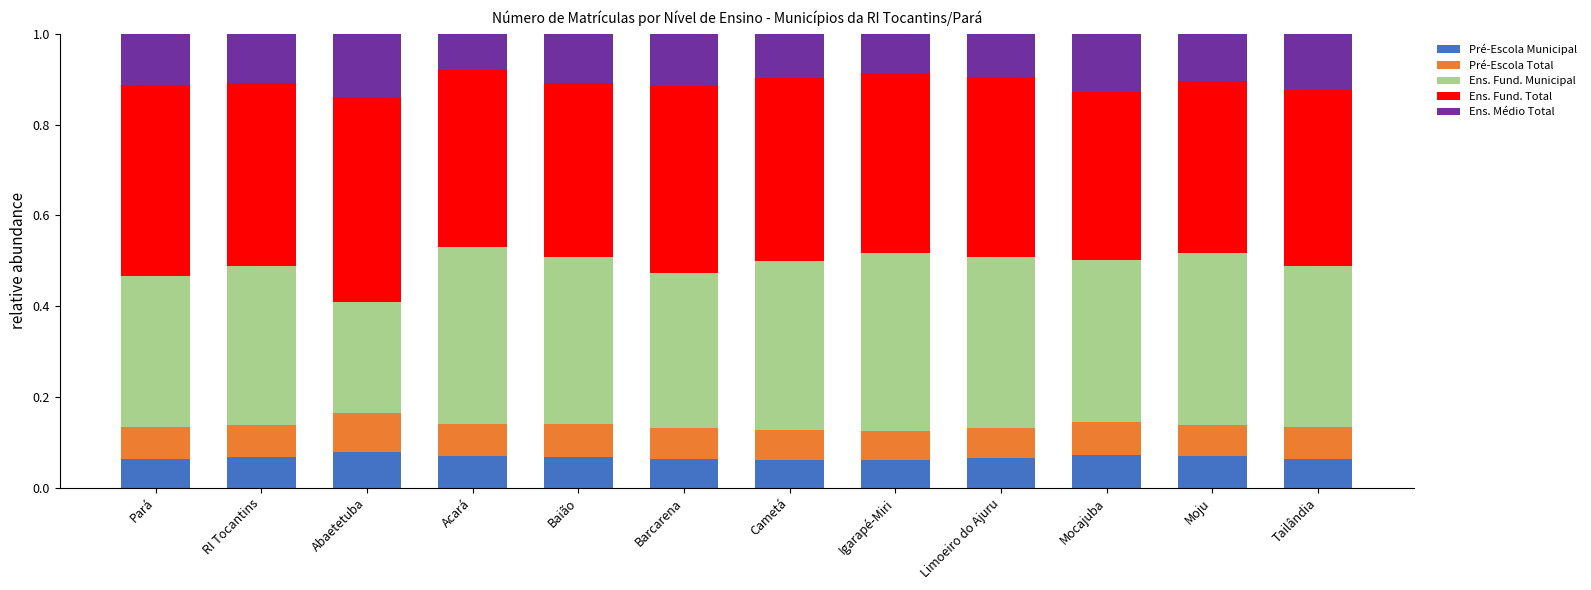

Does the chart contain any negative values?

No